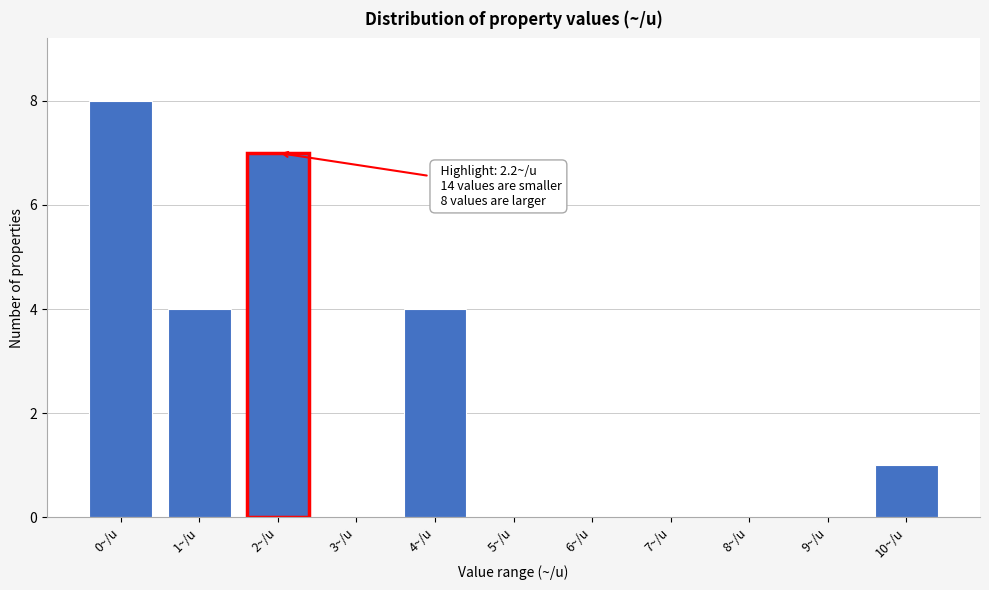

Reading right to left, what are all the values shown in this chart?

10~/u=1	9~/u=0	8~/u=0	7~/u=0	6~/u=0	5~/u=0	4~/u=4	3~/u=0	2~/u=7	1~/u=4	0~/u=8